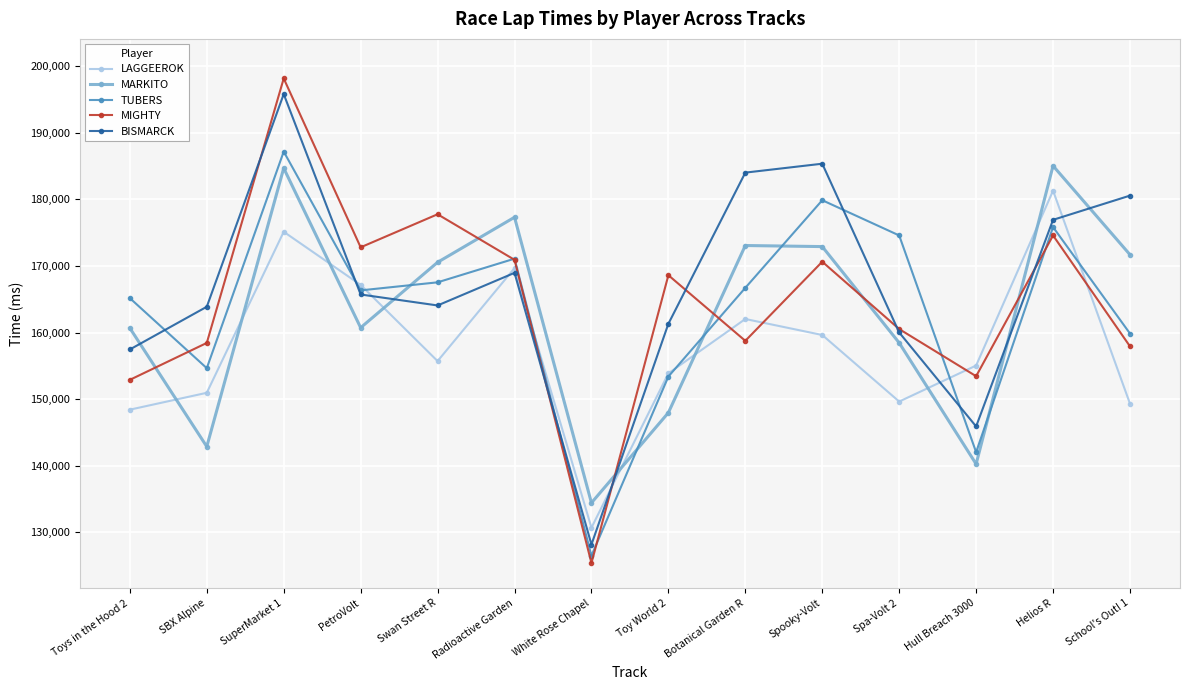

What is the minimum value shown in the chart?

125375